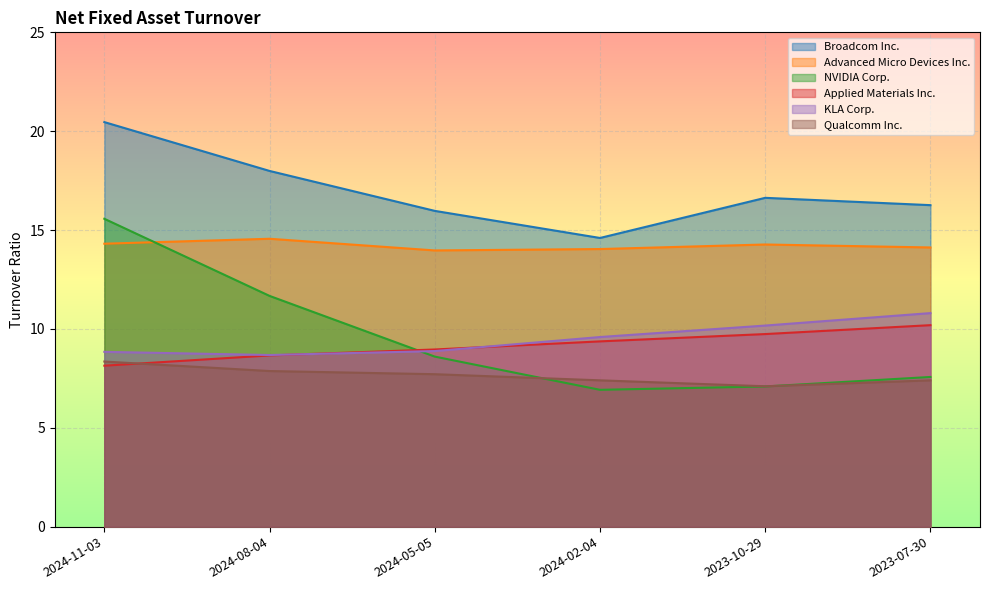

True or false: Advanced Micro Devices Inc. and Broadcom Inc. intersect in this chart.

False